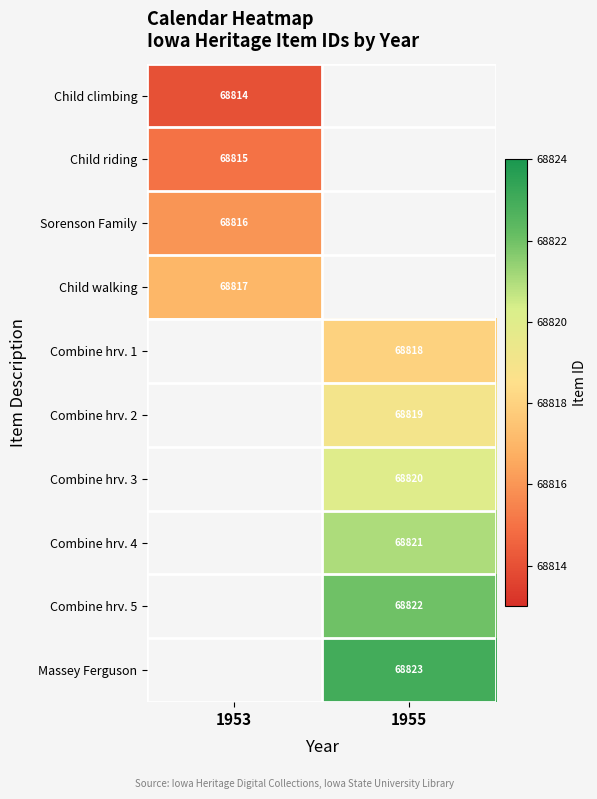

The value of Sorenson Family at 1953 is 23353. True or false?

False